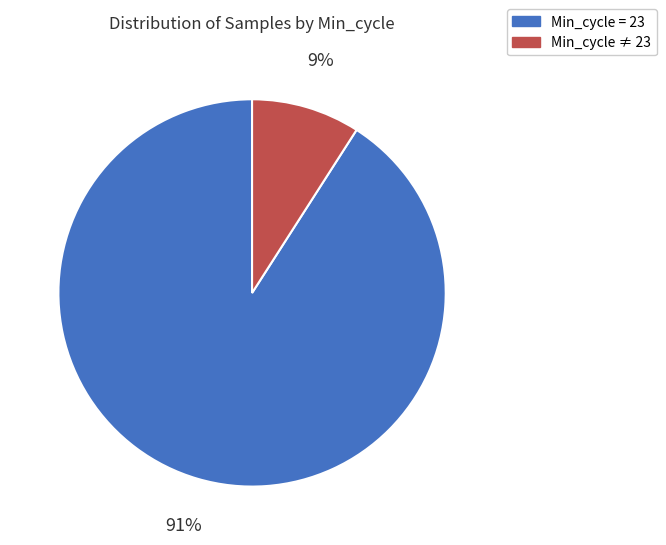

To the nearest percent, what is the average slice percentage?

50%